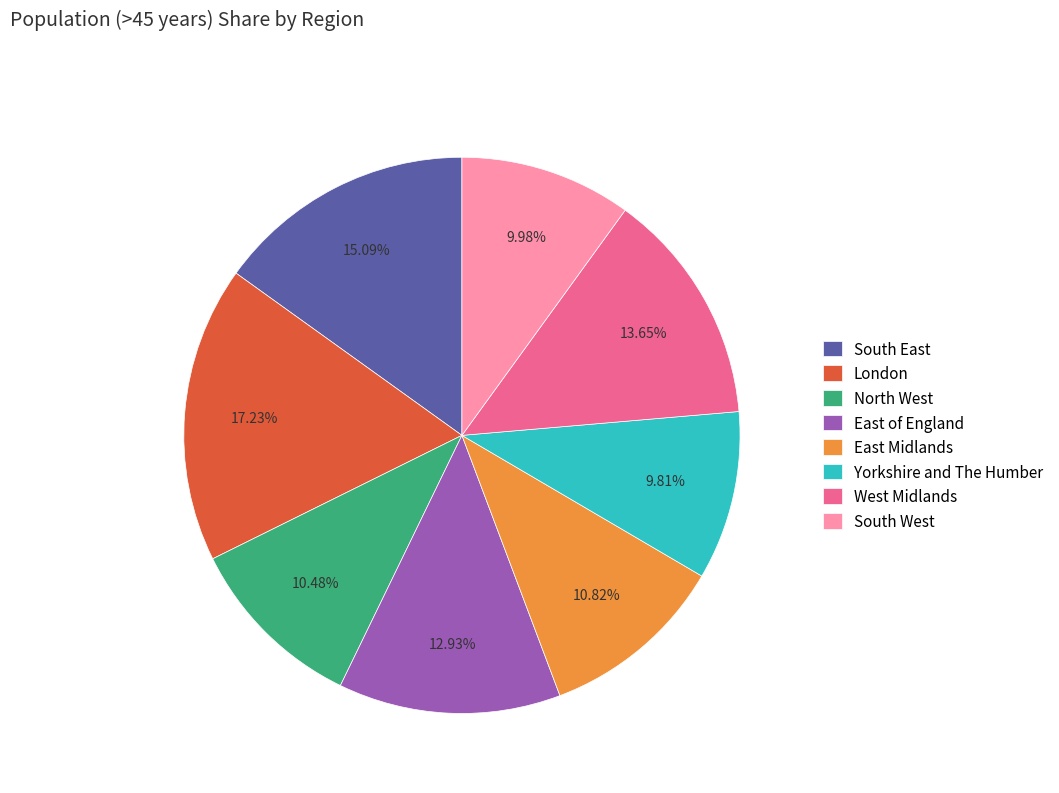

Is there a majority slice in this chart?

No